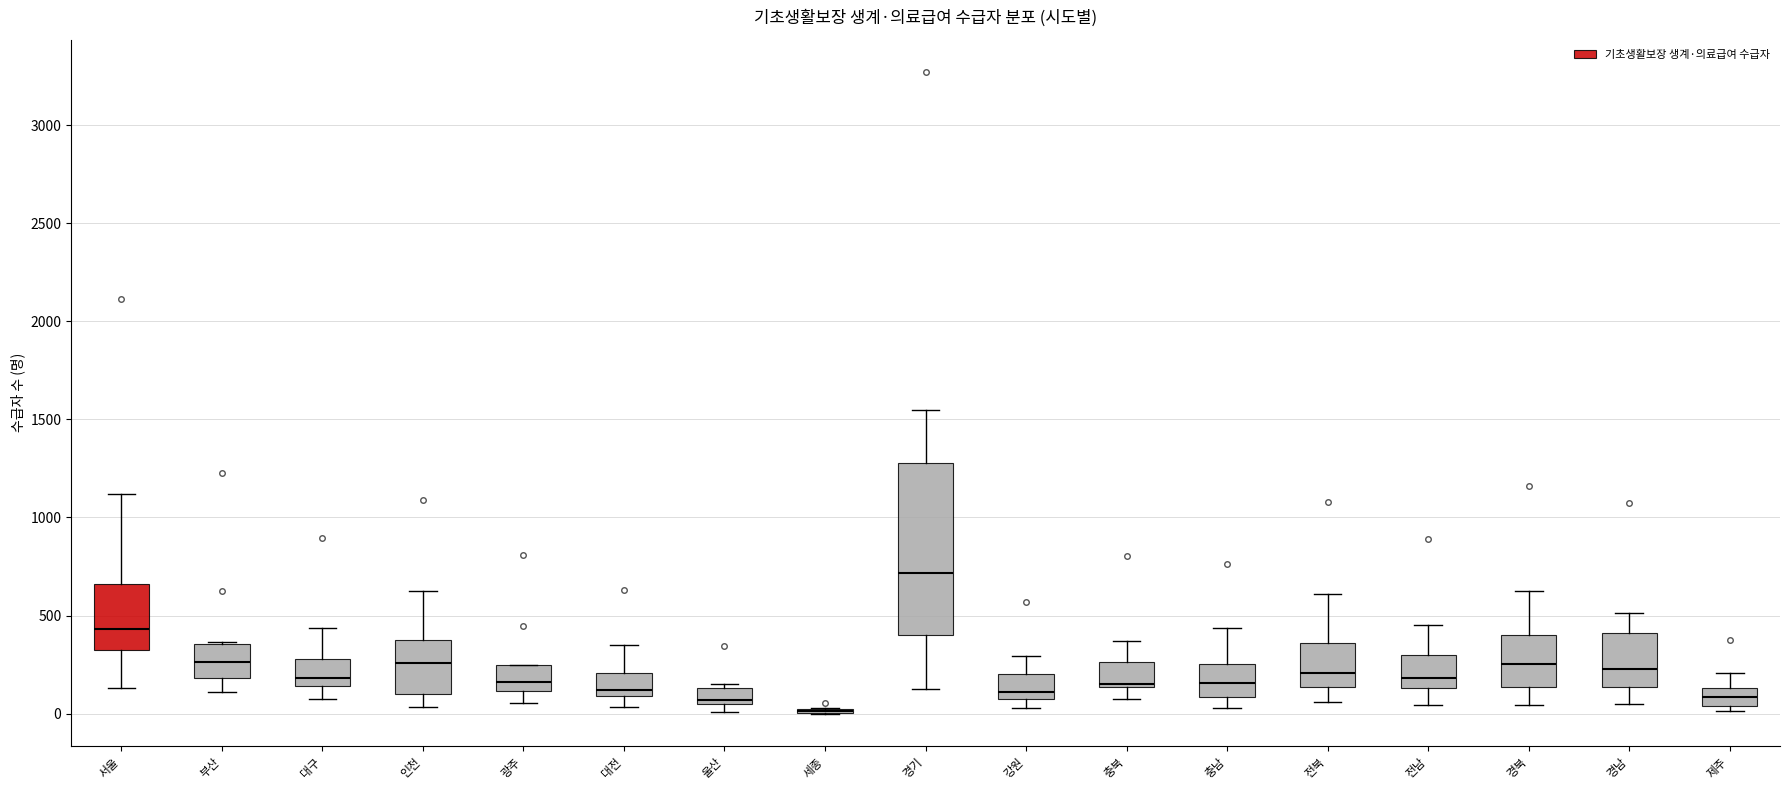

Comparing the boxes themselves (not the whiskers), which one is the tallest?

경기